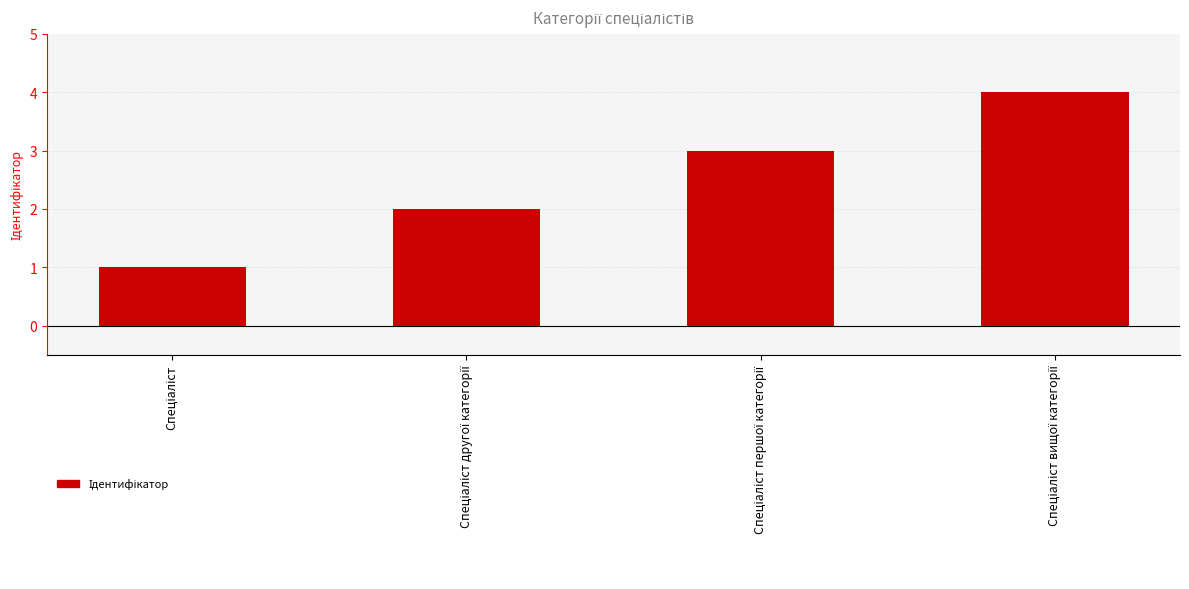

What is the difference between the second highest and second lowest values?

1